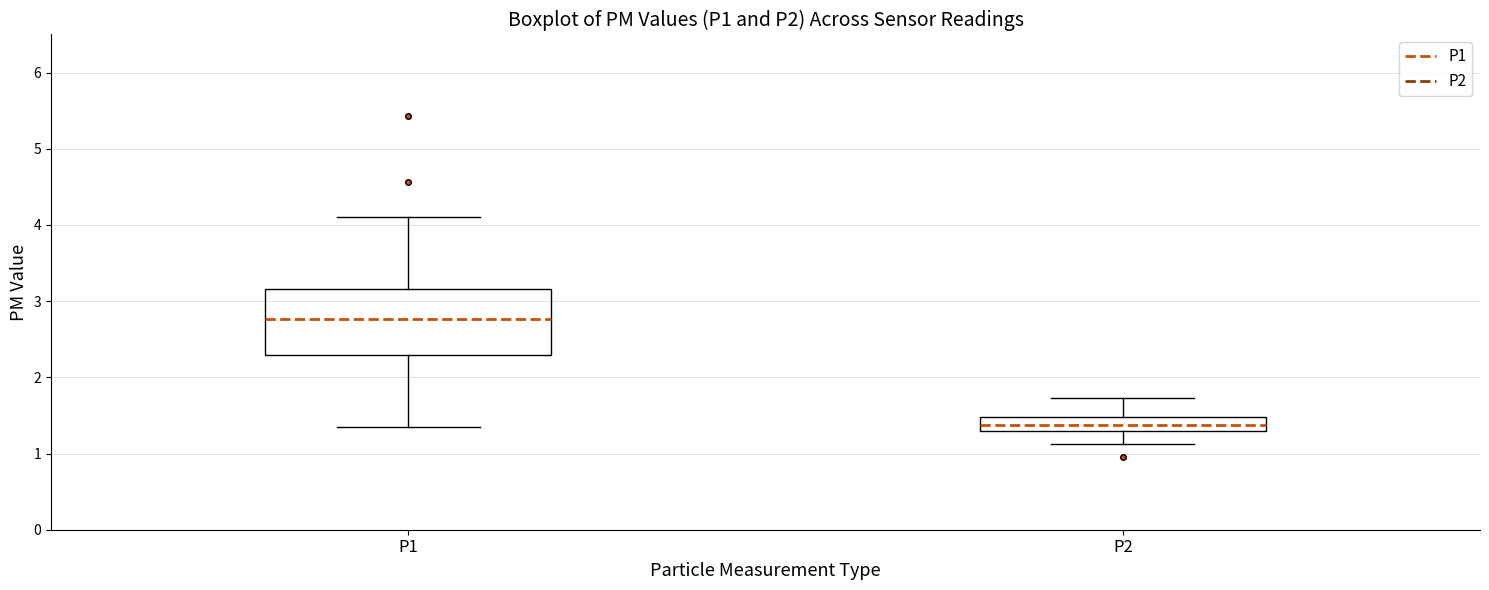

Where does the median line of the box for P2 sit on the y-axis? The values are not printed on the chart, so give them approximately, as read against the axis.

1.4